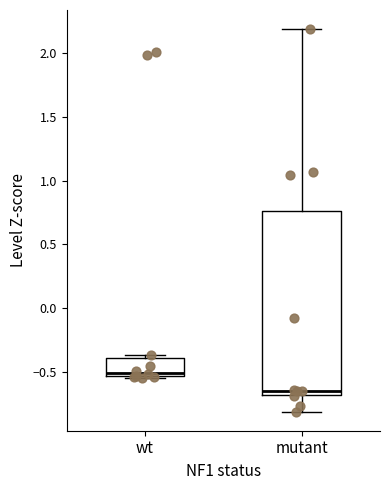

Which box has the highest median line?

wt